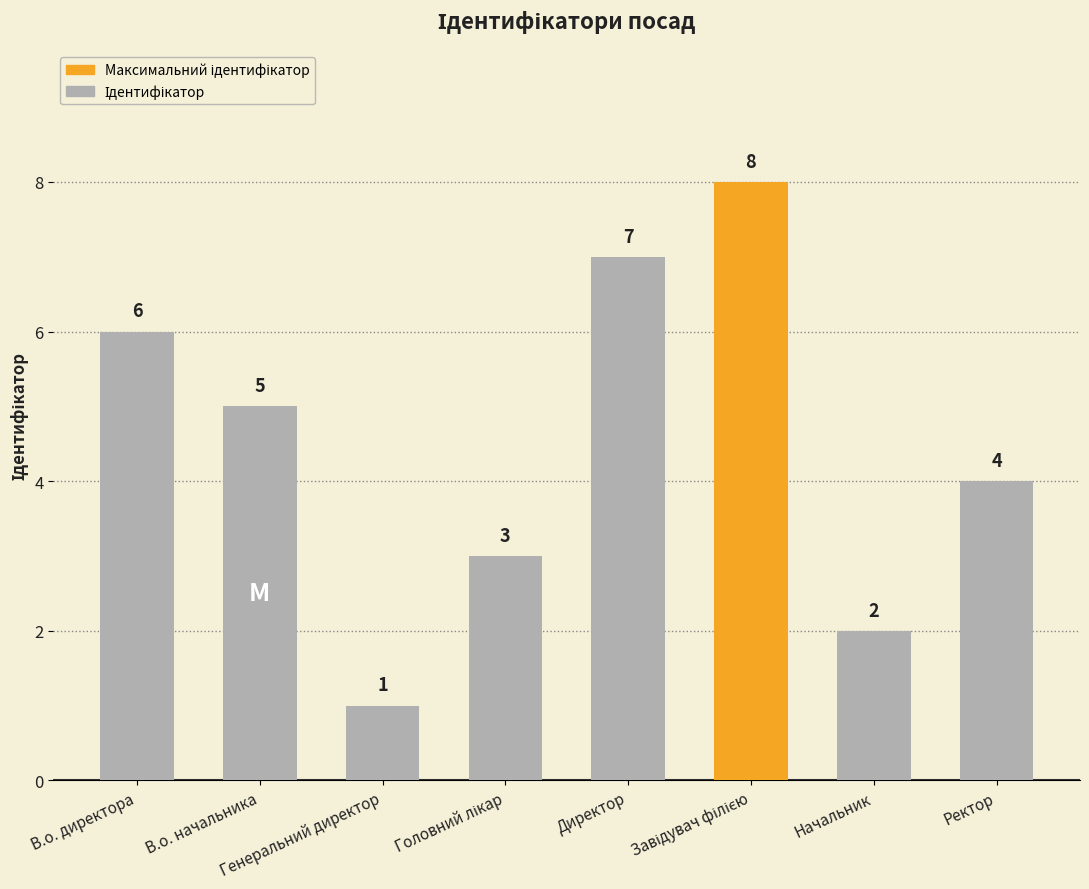

What is the difference between the maximum and minimum values?

7